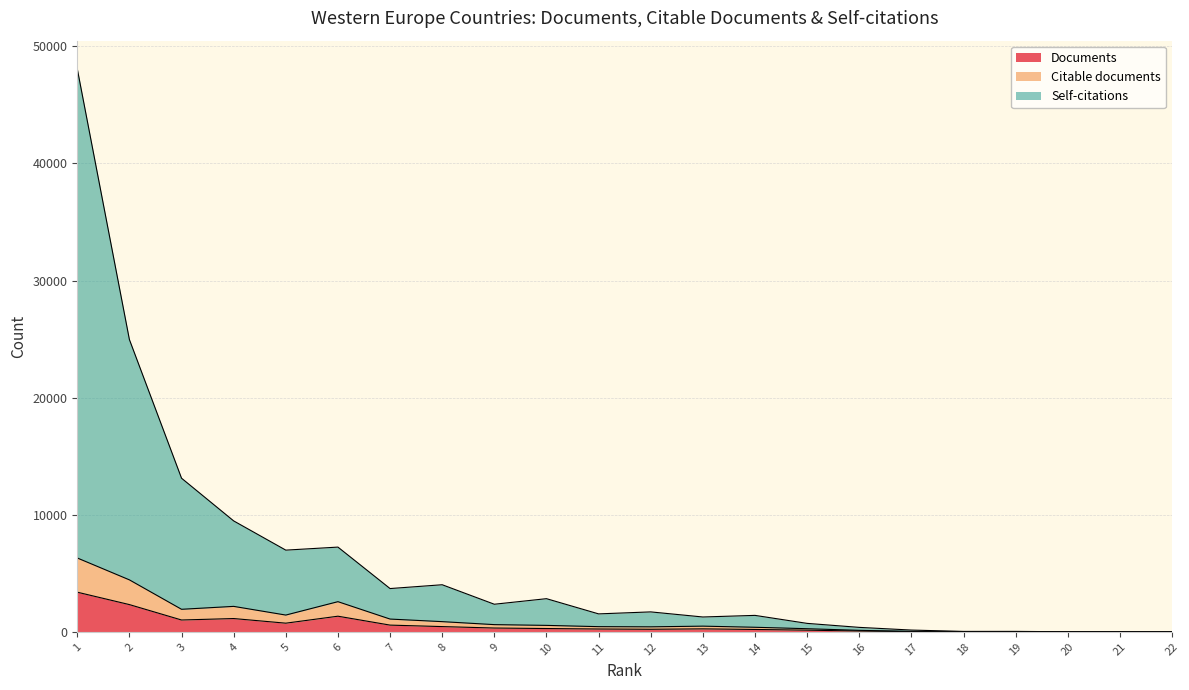

True or false: Citable documents and Documents cross at least once.

False